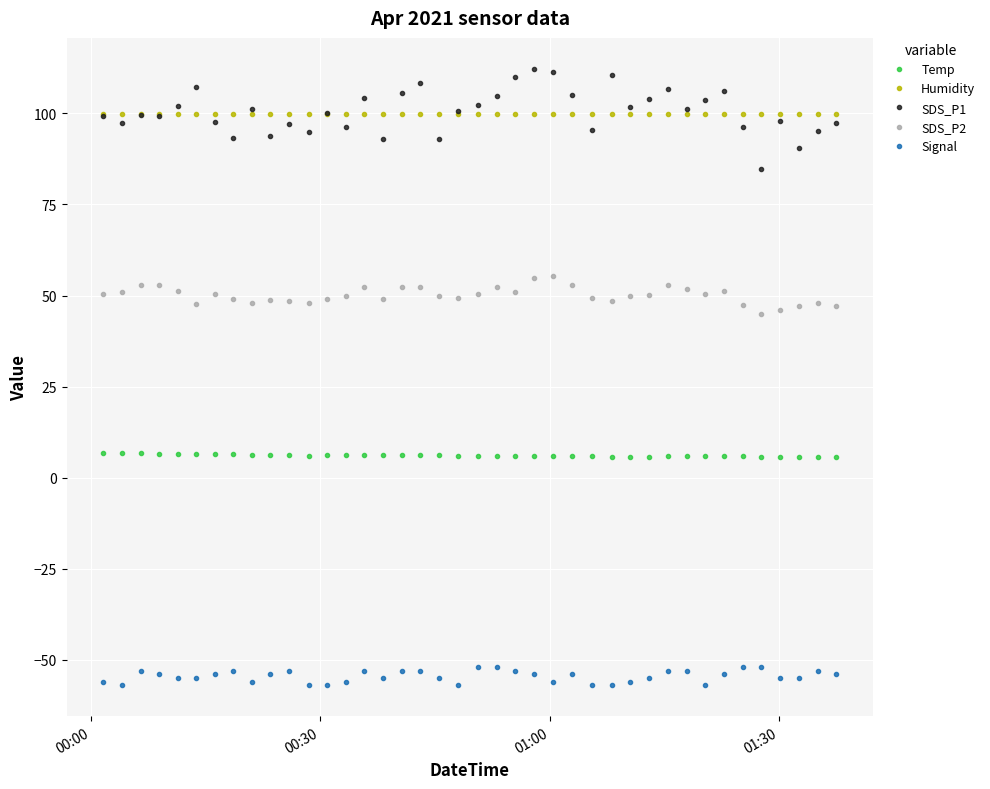

At how many categories does at least one series exceed 36?

40